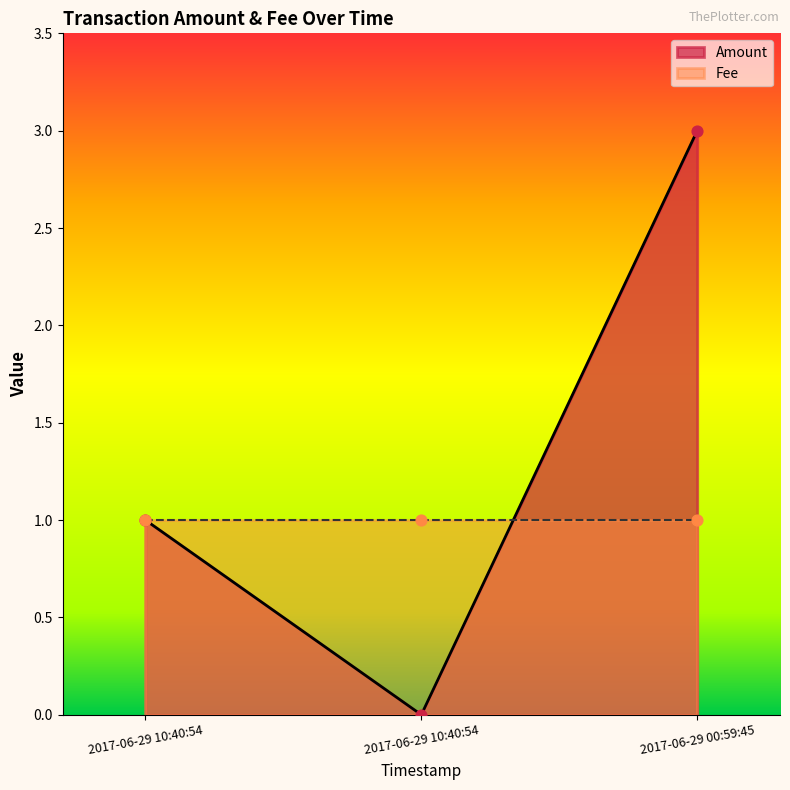

Which has a higher value, 2017-06-29 10:40:54 or 2017-06-29 10:40:54?

2017-06-29 10:40:54